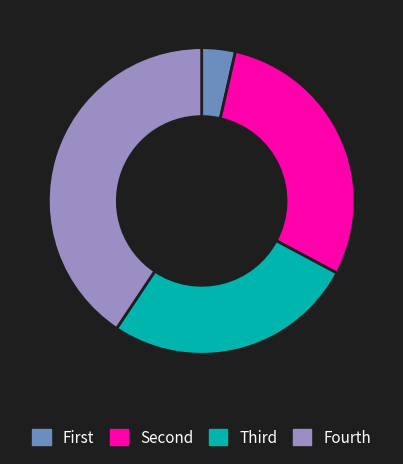

Does any single category account for the majority?

No